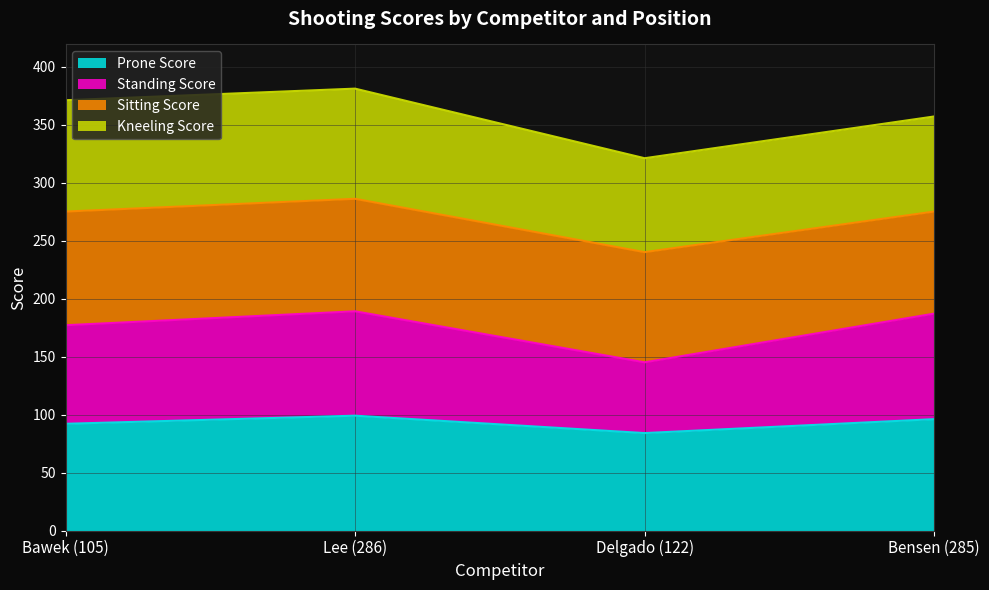

What is the value of the Prone Score point at the 3rd from the left?

84